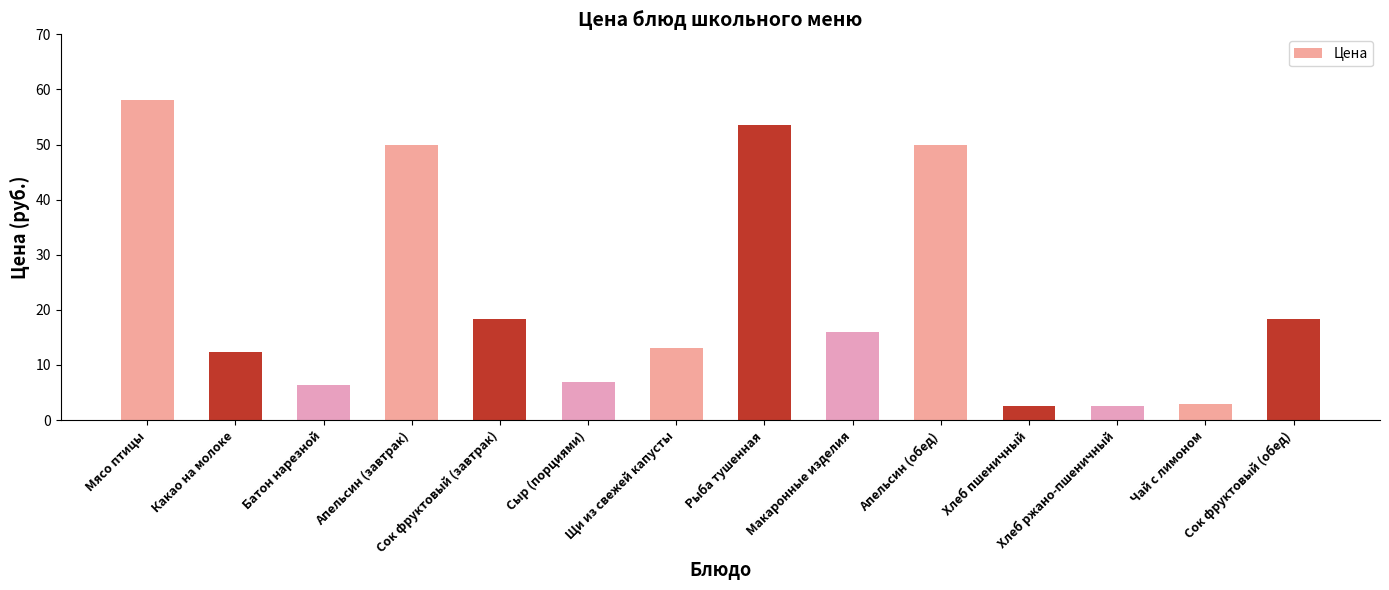

What is the value of the 4th bar from the left?

50.0